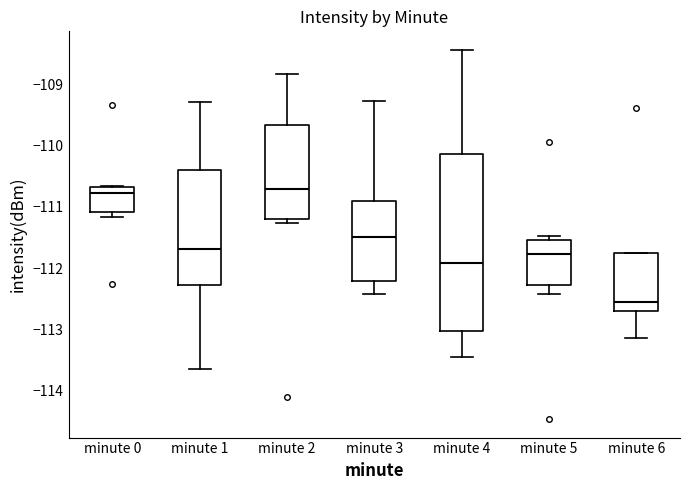

Reading left to right, read every box against the y-axis: the position of its median line, the range the box covers, and the ends of its whiskers. The values are not printed on the chart, so give them approximately, as read against the axis.

minute 0: median -110.8, box -111.1 to -110.7, whiskers -111.2 to -110.7
minute 1: median -111.7, box -112.3 to -110.4, whiskers -113.6 to -109.3
minute 2: median -110.7, box -111.2 to -109.7, whiskers -111.3 to -108.8
minute 3: median -111.5, box -112.2 to -110.9, whiskers -112.4 to -109.3
minute 4: median -111.9, box -113.0 to -110.1, whiskers -113.5 to -108.4
minute 5: median -111.8, box -112.3 to -111.5, whiskers -112.4 to -111.5 (just above the box's upper edge)
minute 6: median -112.5, box -112.7 to -111.7, whiskers -113.1 to -111.7